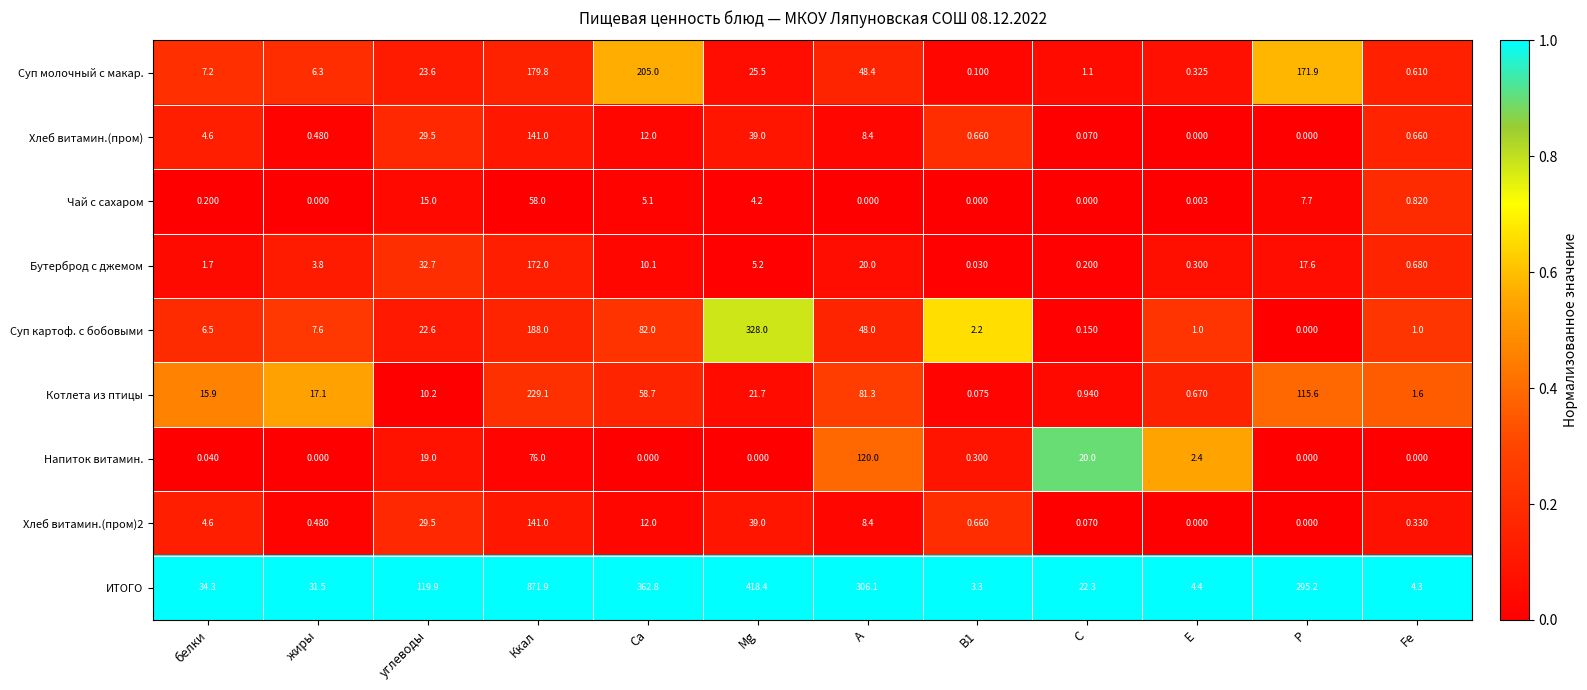

Between Ca and P, which series saw the biggest shift?

Суп картоф. с бобовыми